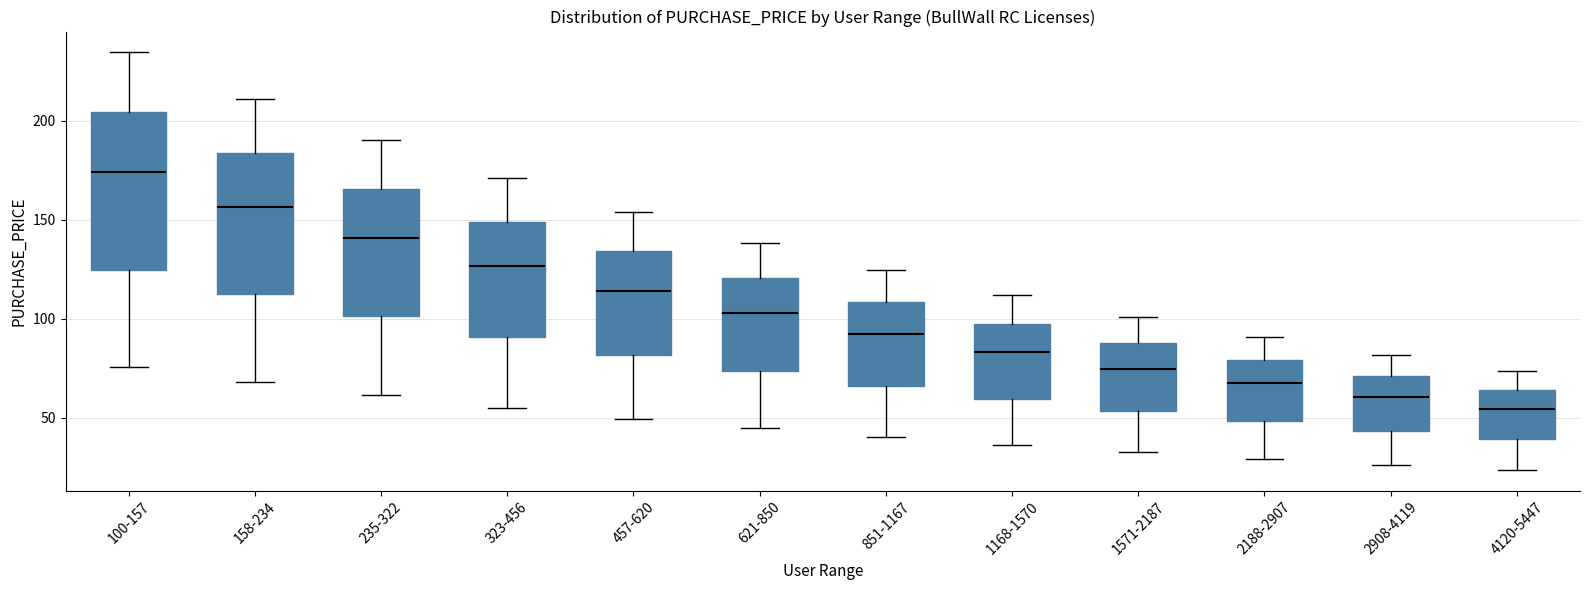

Reading left to right, transcribe this box plot: for each box, give where its median line is, the range the box spans, and where its two whiskers end, as read against the y-axis. The values are not printed on the chart, so give them approximately, as read against the axis.

100-157: median 175, box 125 to 205, whiskers 75 to 235
158-234: median 155, box 110 to 185, whiskers 70 to 210
235-322: median 140, box 100 to 165, whiskers 60 to 190
323-456: median 125, box 90 to 150, whiskers 55 to 170
457-620: median 115, box 80 to 135, whiskers 50 to 155
621-850: median 105, box 75 to 120, whiskers 45 to 140
851-1167: median 90, box 65 to 110, whiskers 40 to 125
1168-1570: median 85, box 60 to 100, whiskers 35 to 110
1571-2187: median 75, box 55 to 90, whiskers 35 to 100
2188-2907: median 65, box 50 to 80, whiskers 30 to 90
2908-4119: median 60, box 45 to 70, whiskers 25 to 80
4120-5447: median 55, box 40 to 65, whiskers 25 to 75